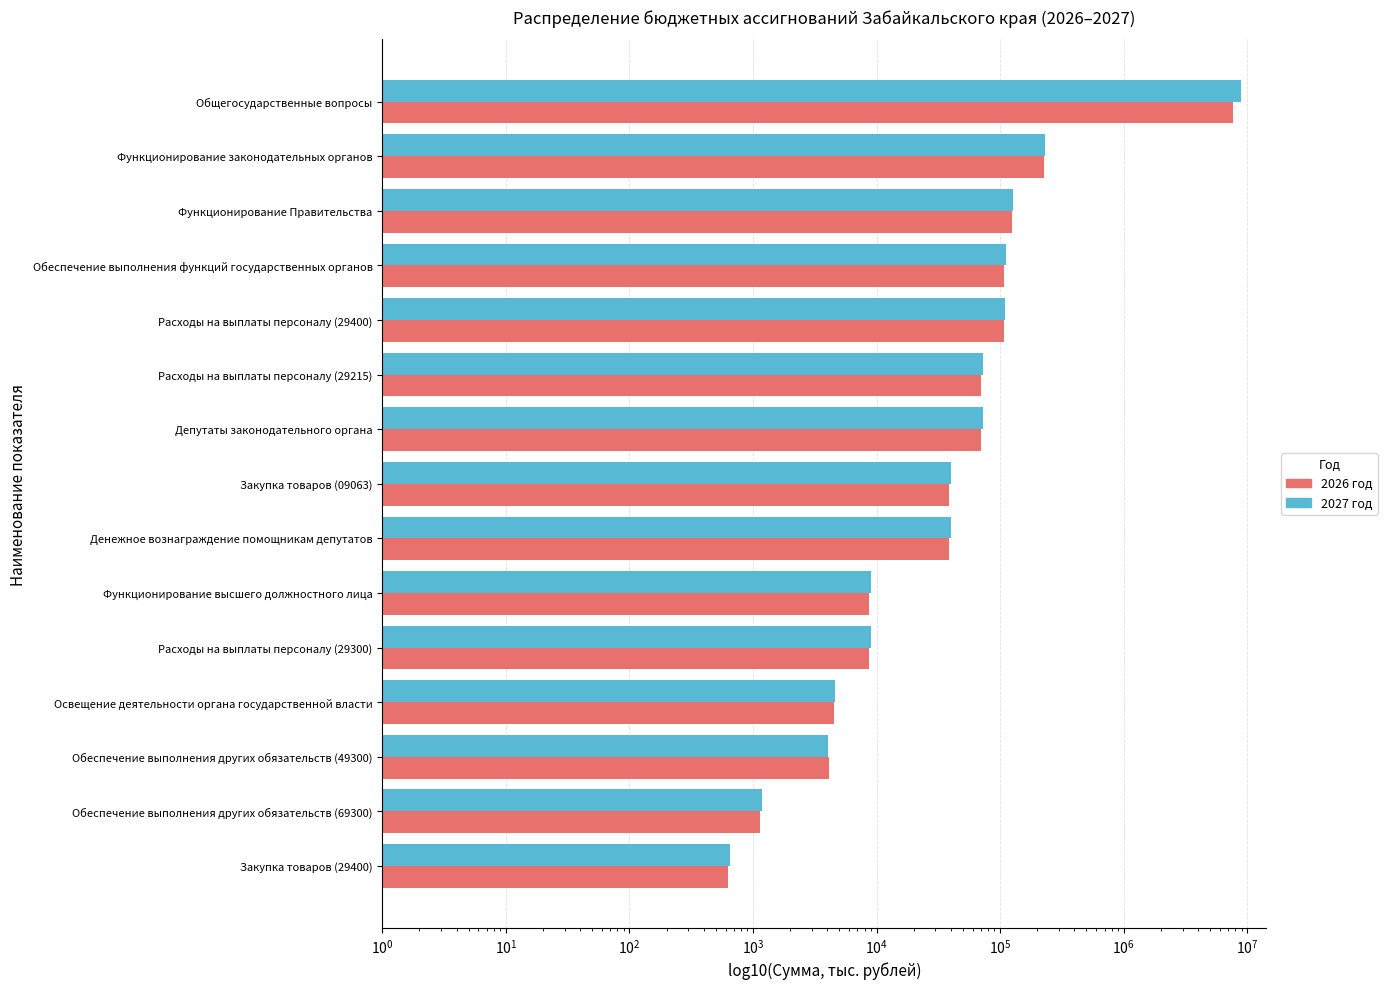

Between Освещение деятельности органа государственной власти and Расходы на выплаты персоналу (29400), which is larger?

Расходы на выплаты персоналу (29400)